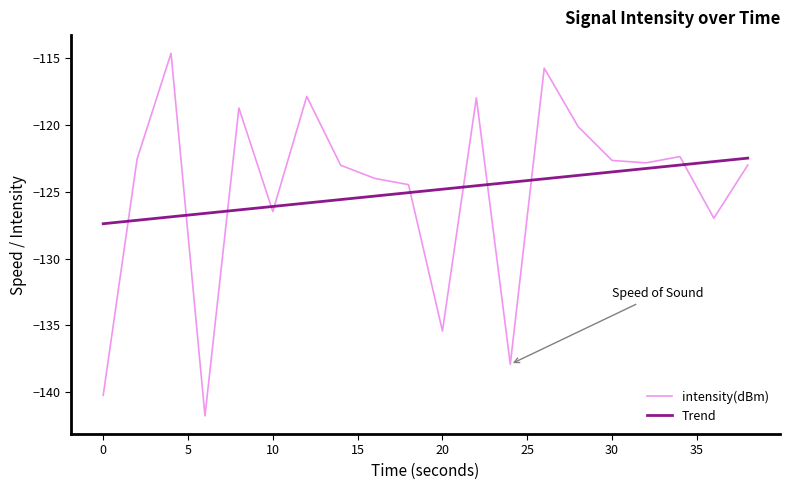

Does the chart have visible grid lines?

No